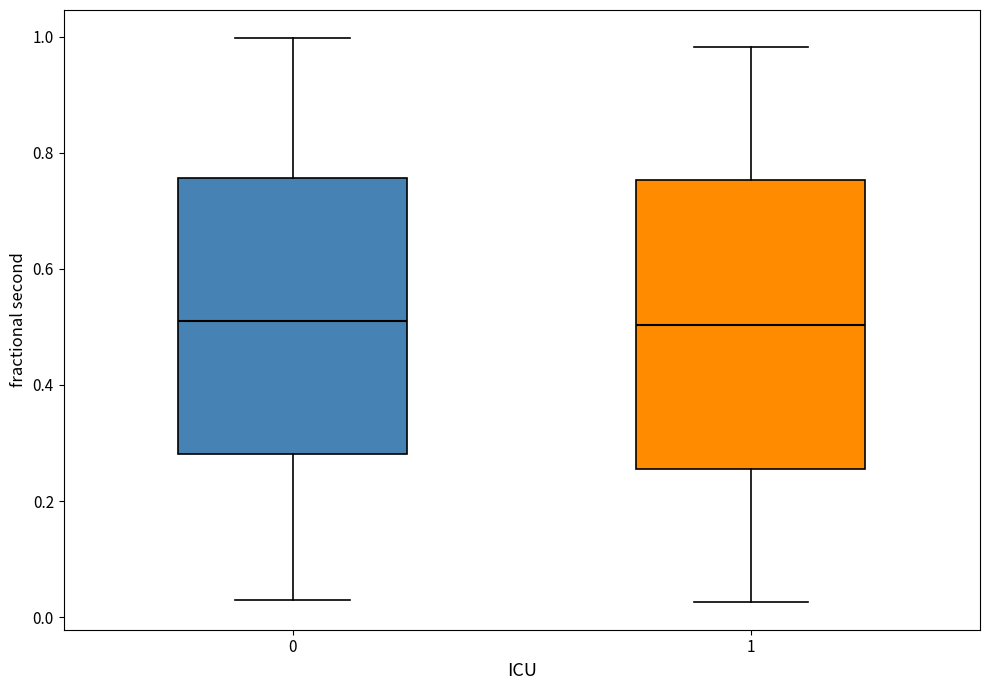

Comparing the boxes themselves (not the whiskers), which one is the tallest?

1